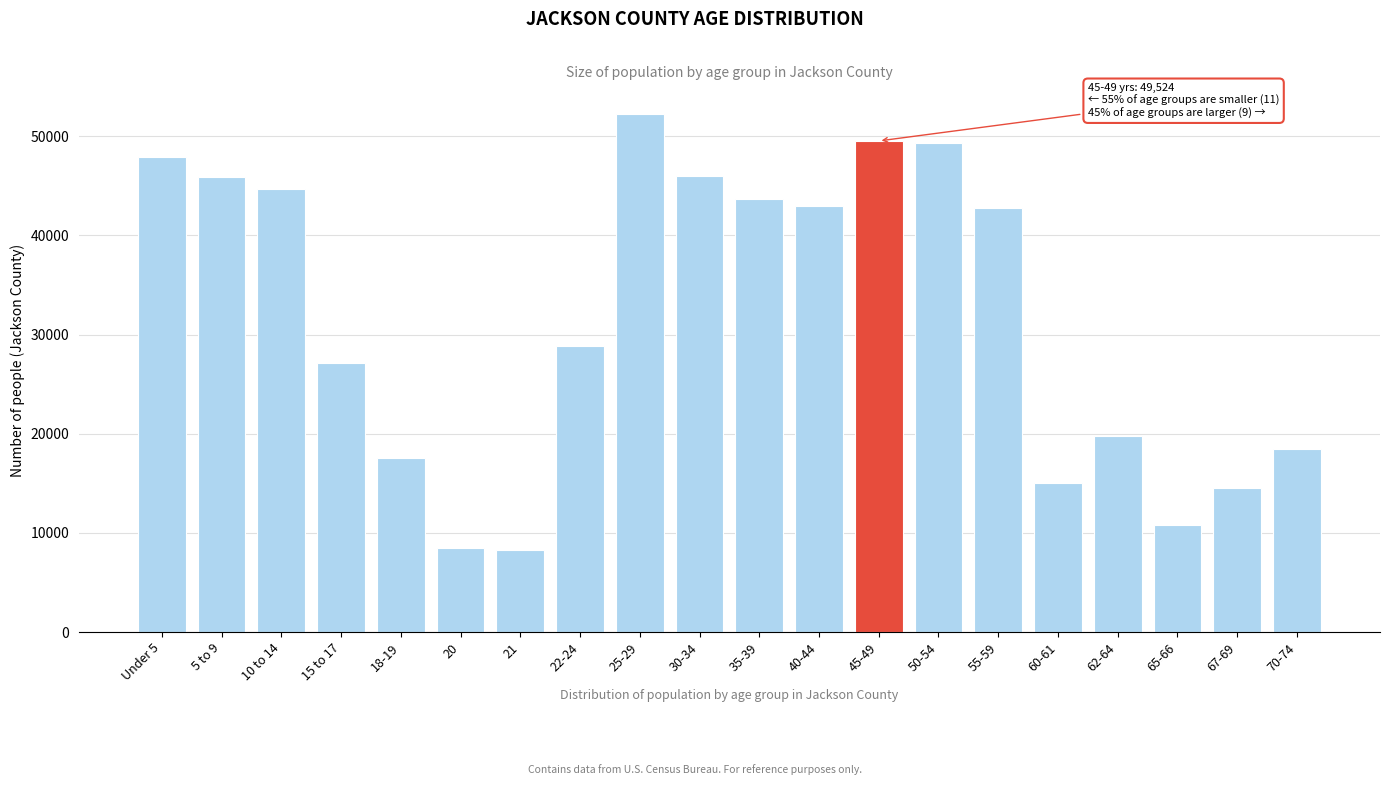

What is the label of the 20th bar from the right?

Under 5